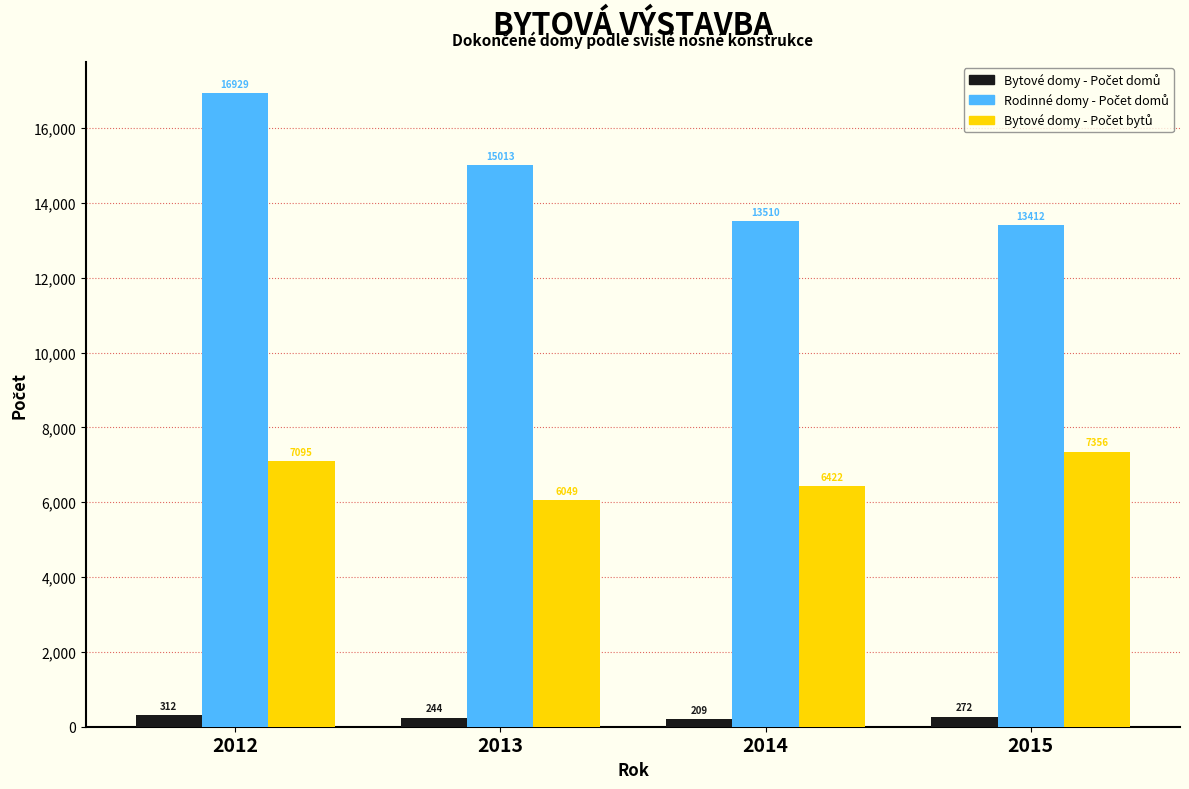

What is the spread (max minus min) of values at 2014?

13301